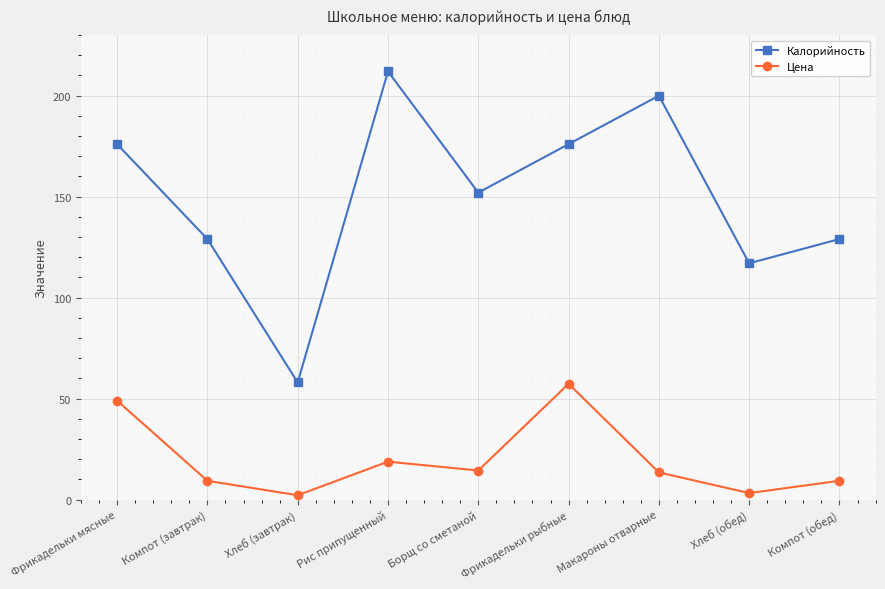

Reading right to left, what are all the values shown in this chart?

Калорийность: Компот (обед)=129.0	Хлеб (обед)=117.0	Макароны отварные=200.0	Фрикадельки рыбные=176.0	Борщ со сметаной=152.0	Рис припущенный=212.0	Хлеб (завтрак)=58.0	Компот (завтрак)=129.0	Фрикадельки мясные=176.0
Цена: Компот (обед)=9.3	Хлеб (обед)=3.2	Макароны отварные=13.5	Фрикадельки рыбные=57.3	Борщ со сметаной=14.4	Рис припущенный=18.8	Хлеб (завтрак)=2.1	Компот (завтрак)=9.3	Фрикадельки мясные=49.0